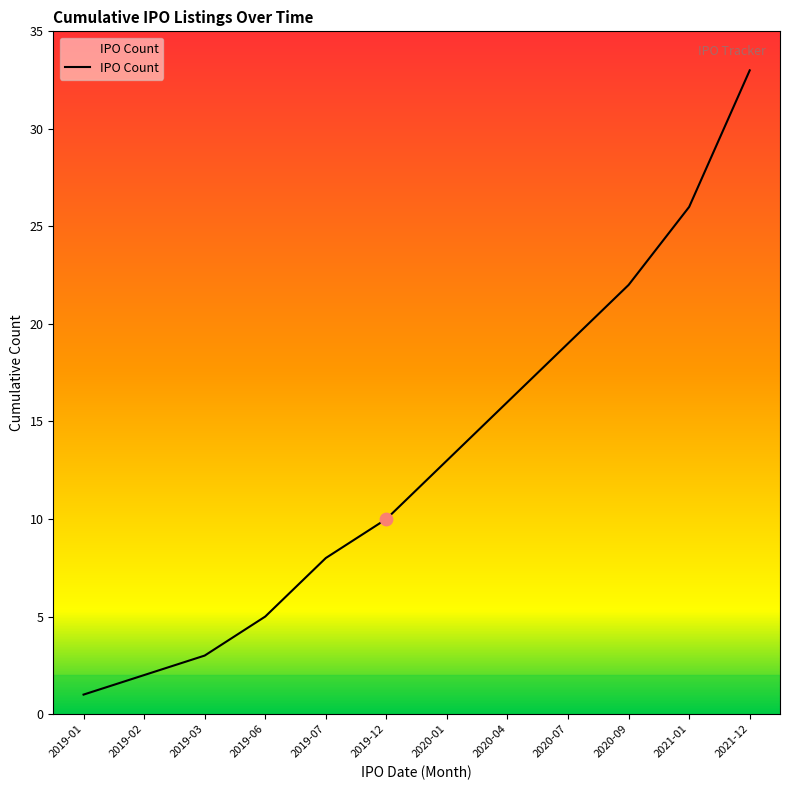

Between 2020-01 and 2020-07, which is larger?

2020-07